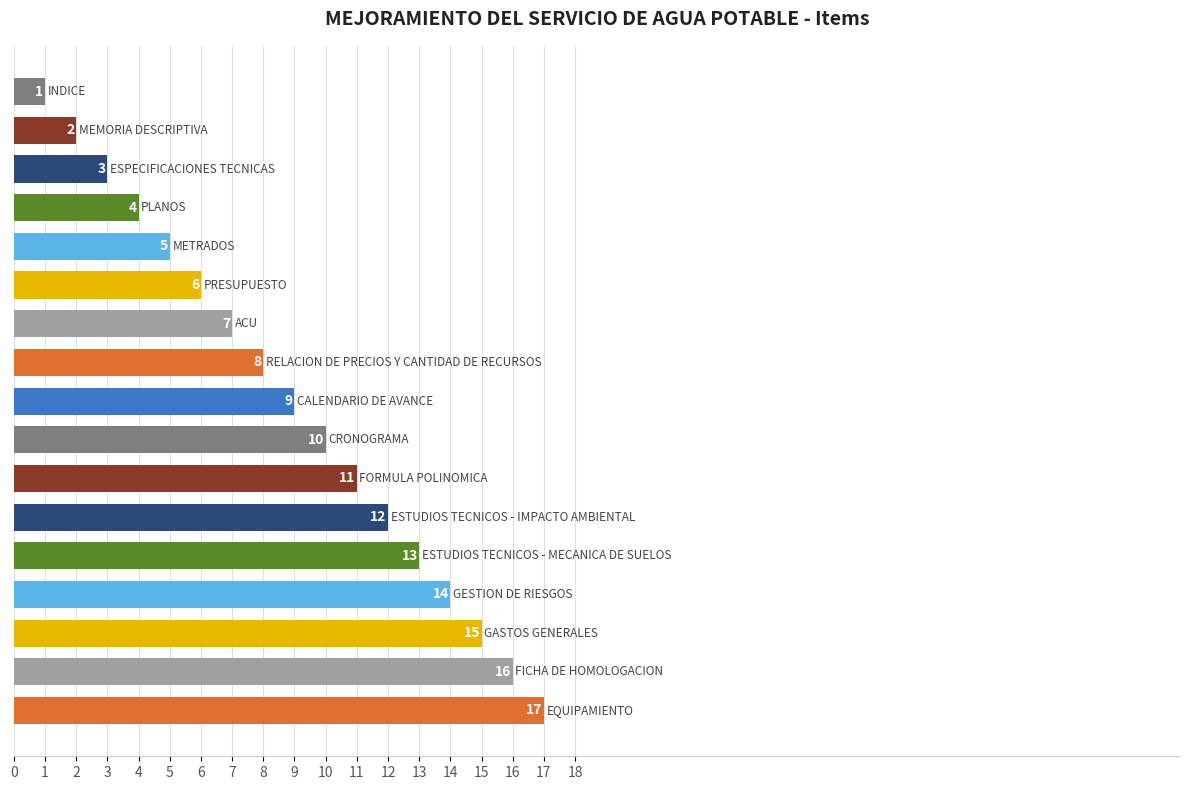

What is the greatest value displayed?

17